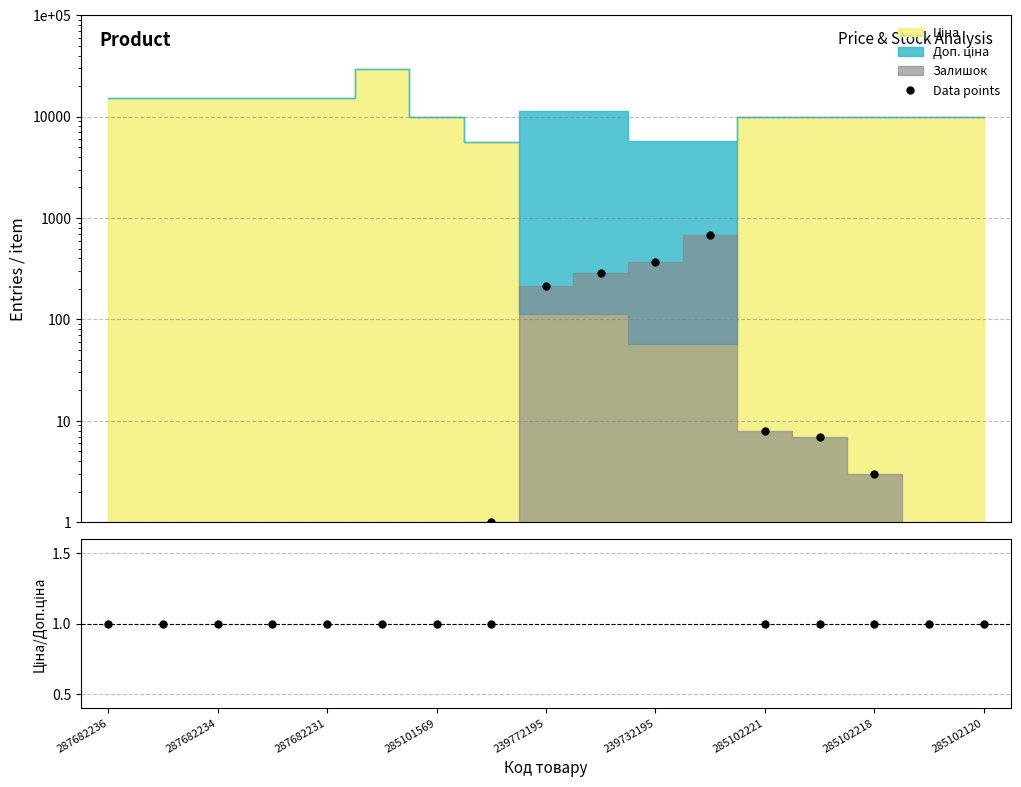

How many times do Data points and Ціна/Доп.ціна cross each other?

1